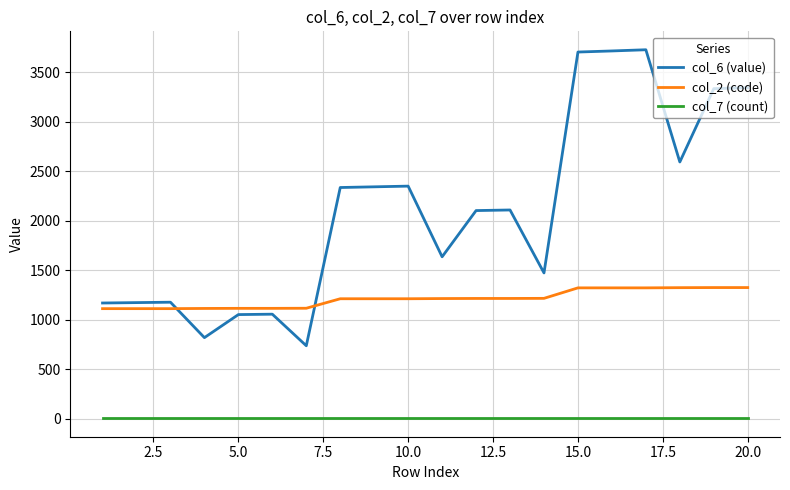

Rank the series by their maximum value, from lowest to highest.

col_7 (count), col_2 (code), col_6 (value)